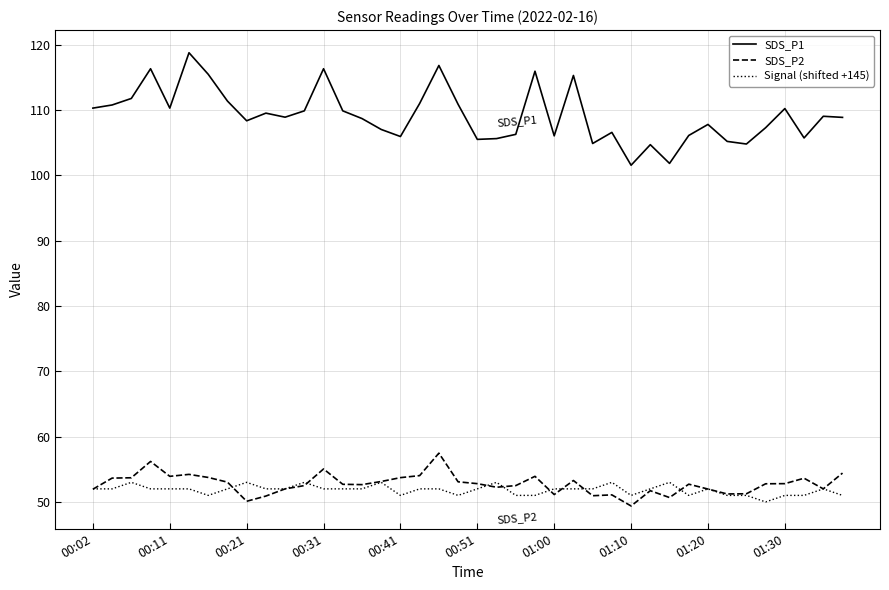

Which series has the largest total across all categories?

SDS_P1